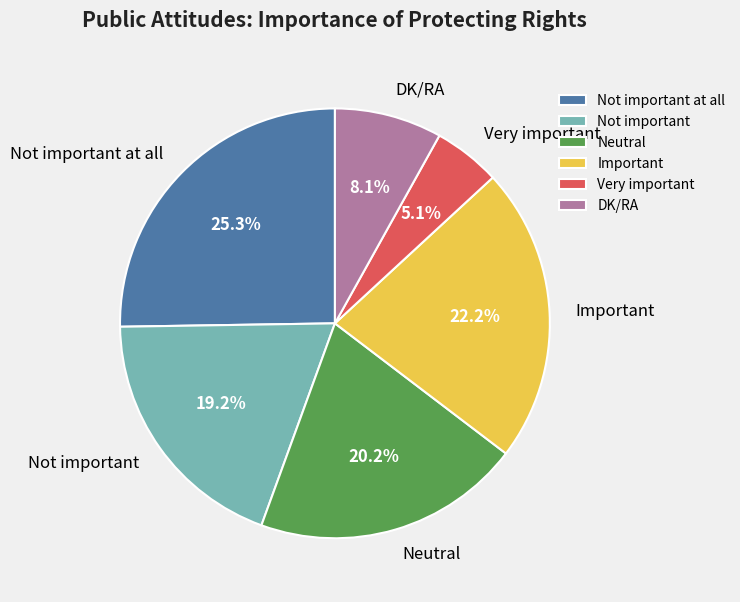

To the nearest percent, what portion does Not important represent?

19%